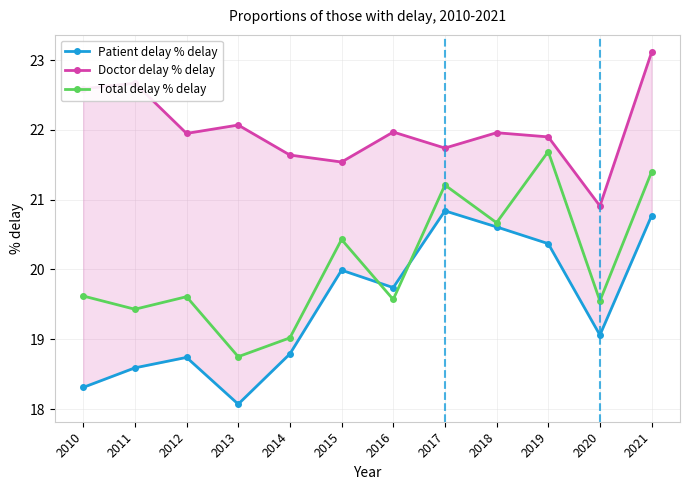

The Doctor delay % delay series shows 10.7 at 2010. True or false?

False